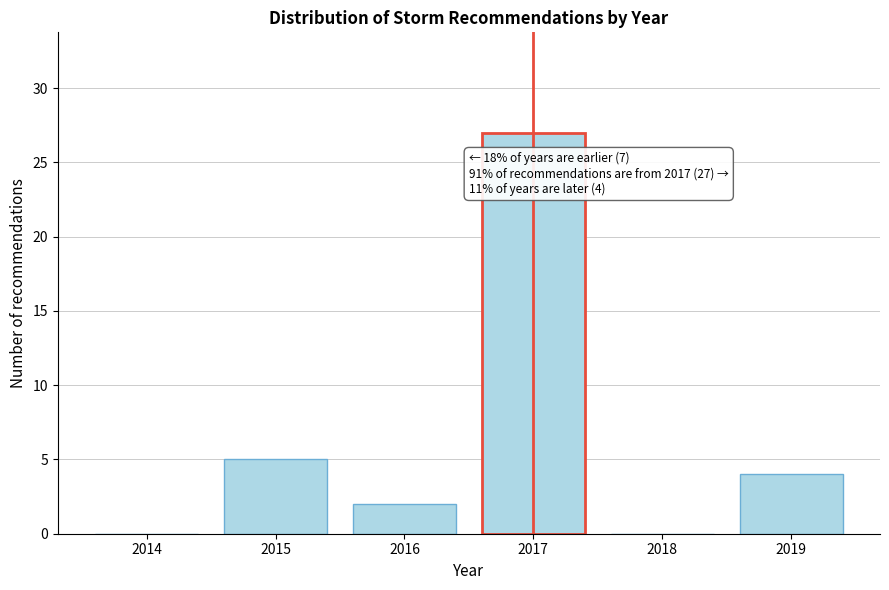

Reading left to right, list all the values displayed in this chart.

2014=0	2015=5	2016=2	2017=27	2018=0	2019=4